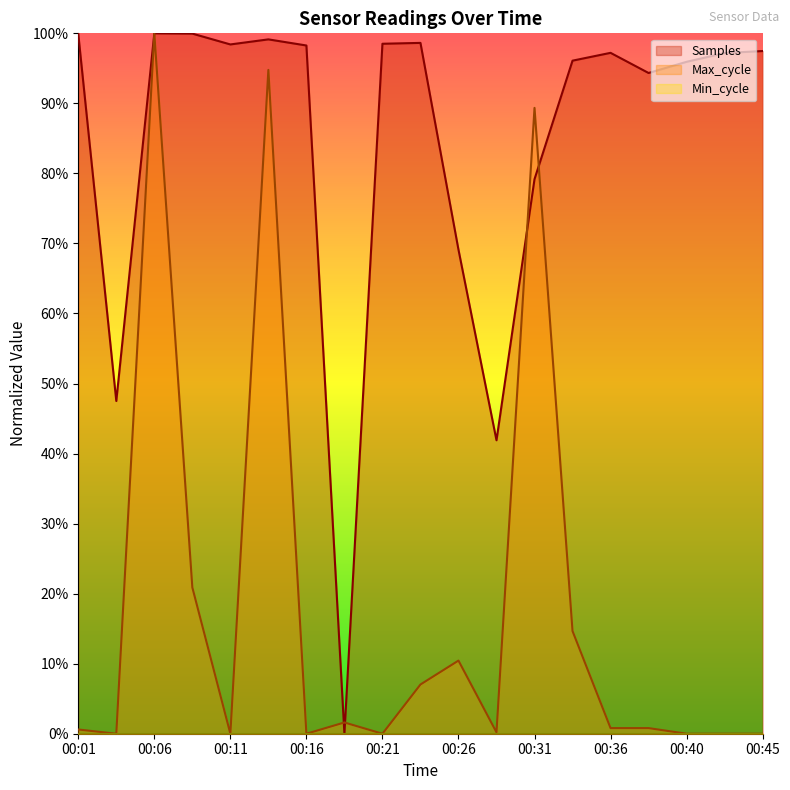

How many values in Max_cycle are above zero?

12